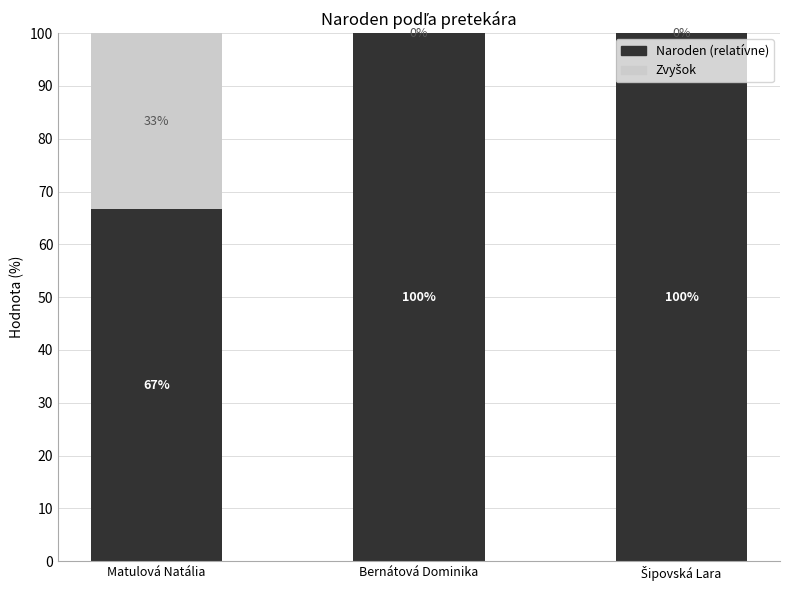

What is the total value across all series at Matulová Natália?

100.0